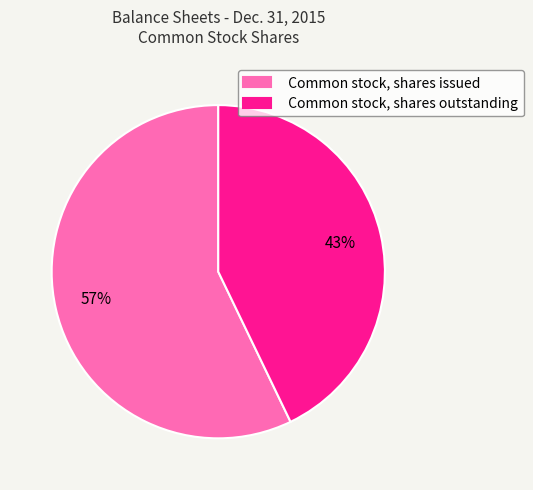

What percentage is the Common stock, shares issued slice, to the nearest percent?

57%